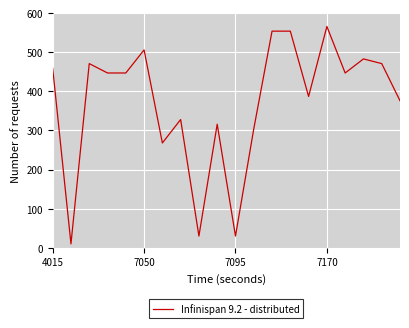

What is the greatest value displayed?

566